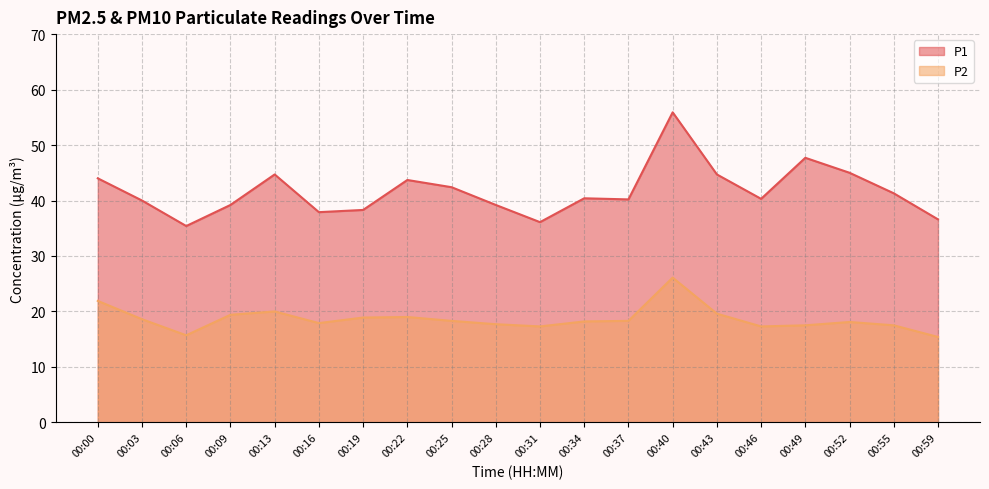

What is the lowest value of the P1 series?

35.4